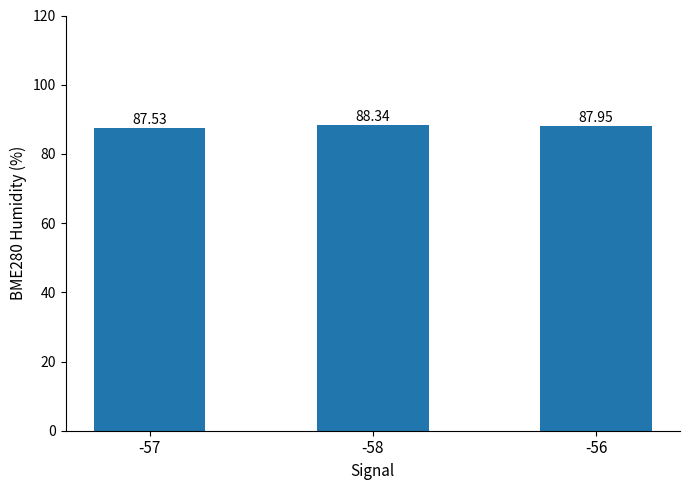

What is the value of the 2nd bar from the left?

88.3